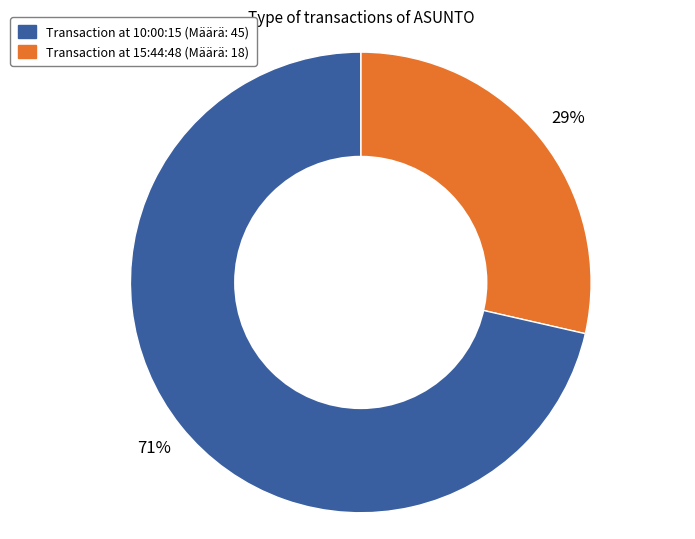

To the nearest percent, what is the average slice percentage?

50%